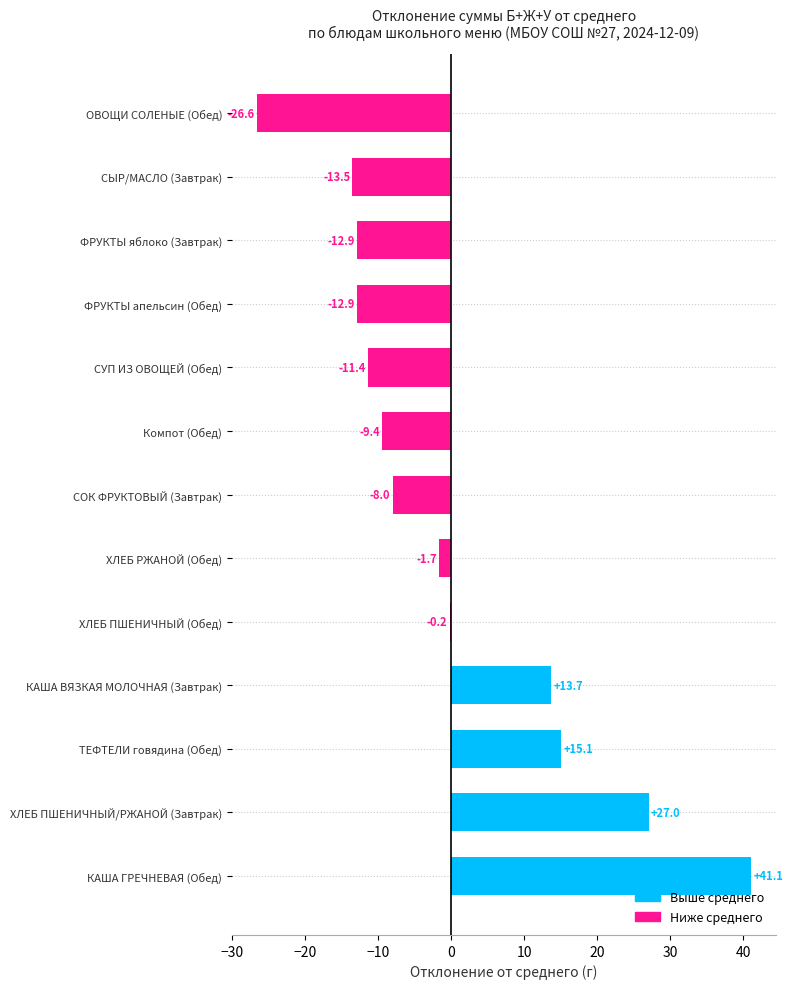

True or false: the data shows 15.1 at ТЕФТЕЛИ говядина (Обед).

True